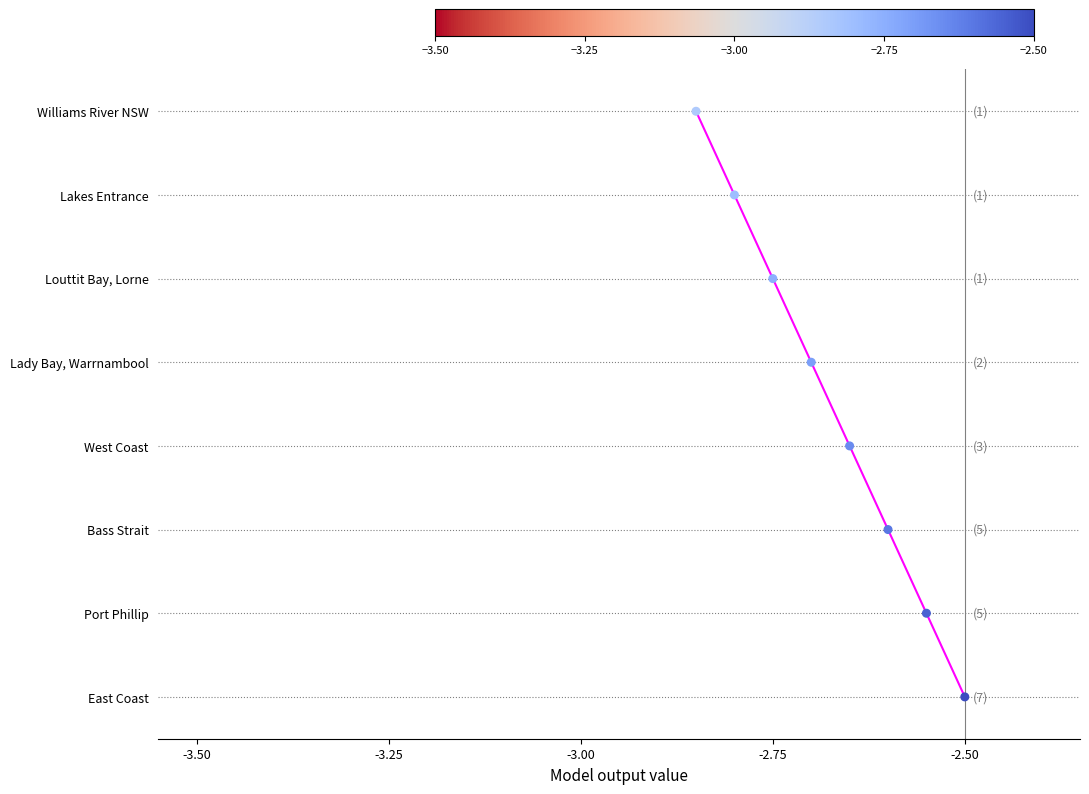

Approximately how many times larger is the value at -3.00 compared to -2.75?

0.7